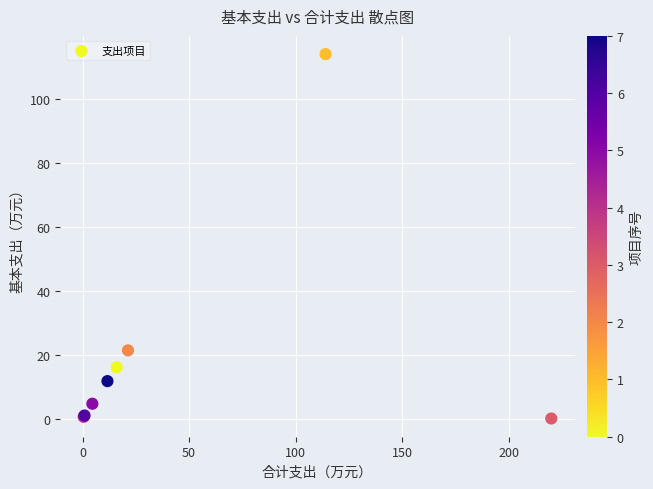

What Y value in the scatter plot is closest to 57?

21.3